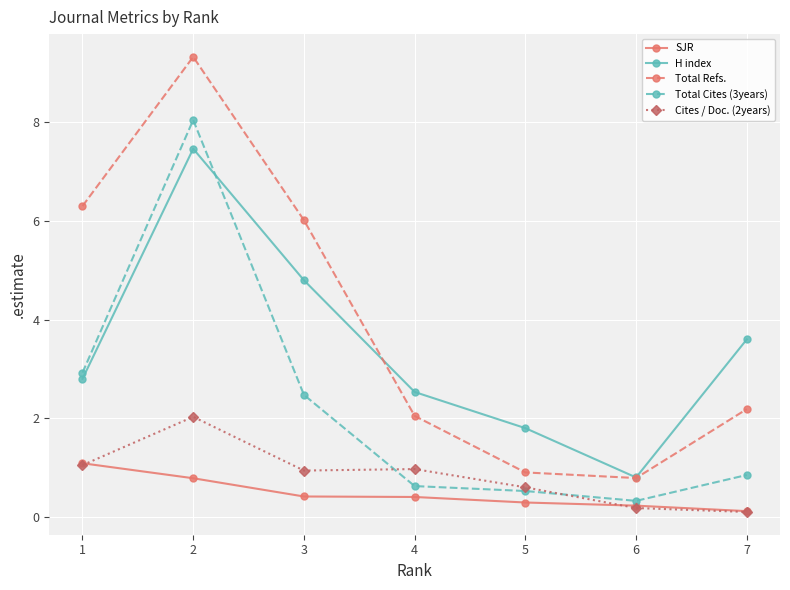

What is the greatest value displayed?

9.3